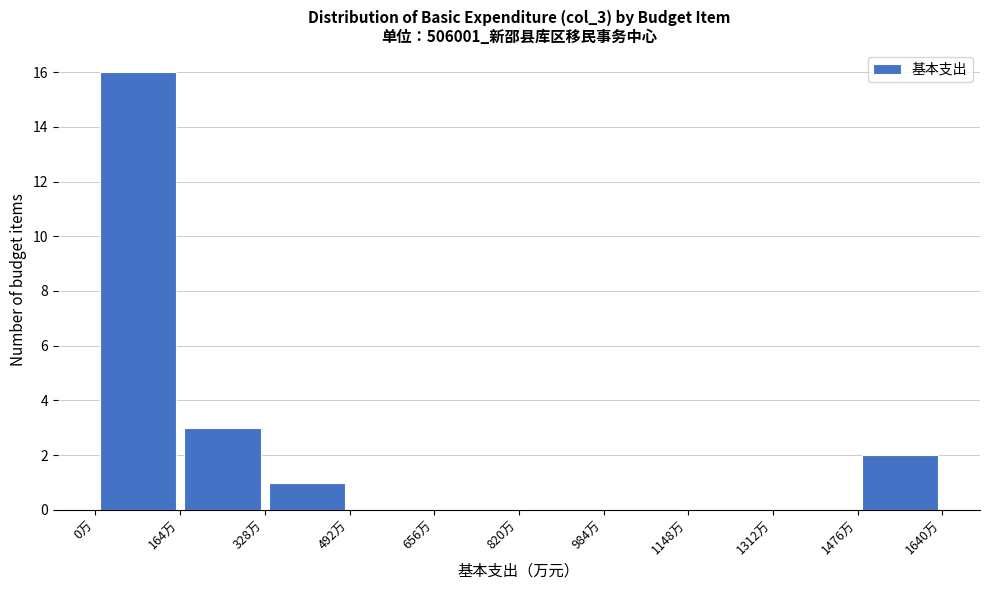

Reading left to right, list every bar in this chart as the range it spans on the x-axis followed by its height. Neither the bar edges nor the heights are printed on the chart, so give them approximately, as read against the axes.

0 to 160: 16
160 to 320: 3
320 to 500: 1
500 to 660: 0
660 to 820: 0
820 to 980: 0
980 to 1140: 0
1140 to 1320: 0
1320 to 1480: 0
1480 to 1640: 2